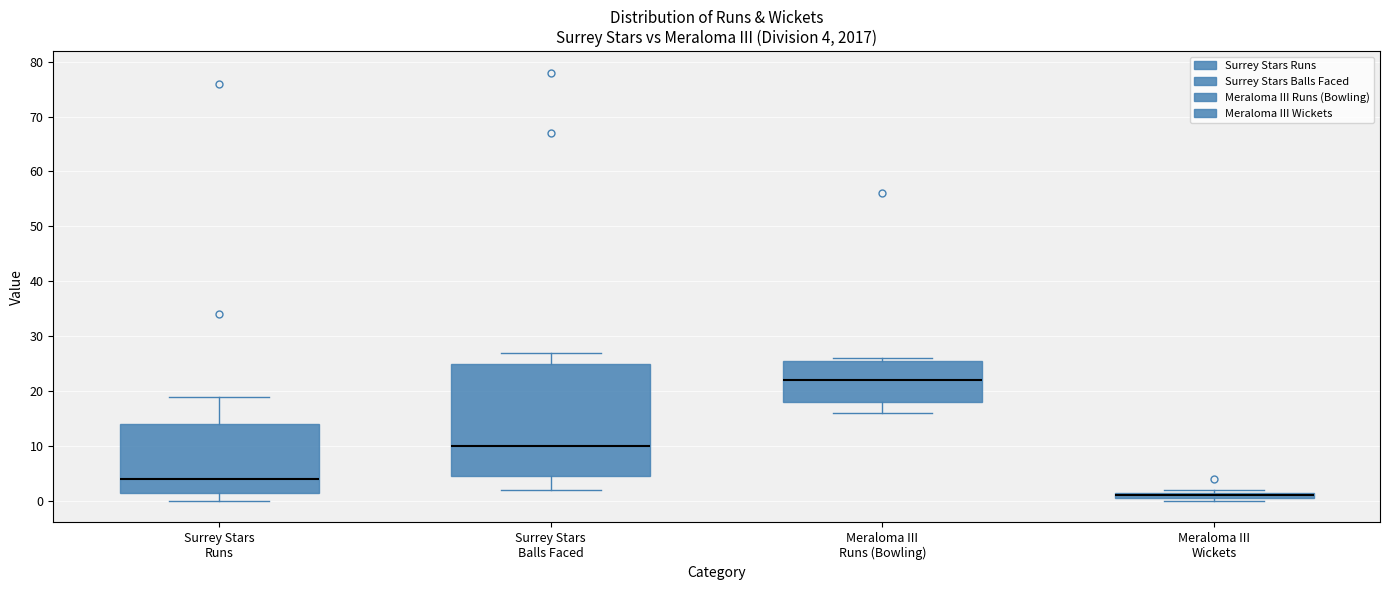

Which box is the tallest, from its lower edge to its upper edge?

Surrey Stars Balls Faced